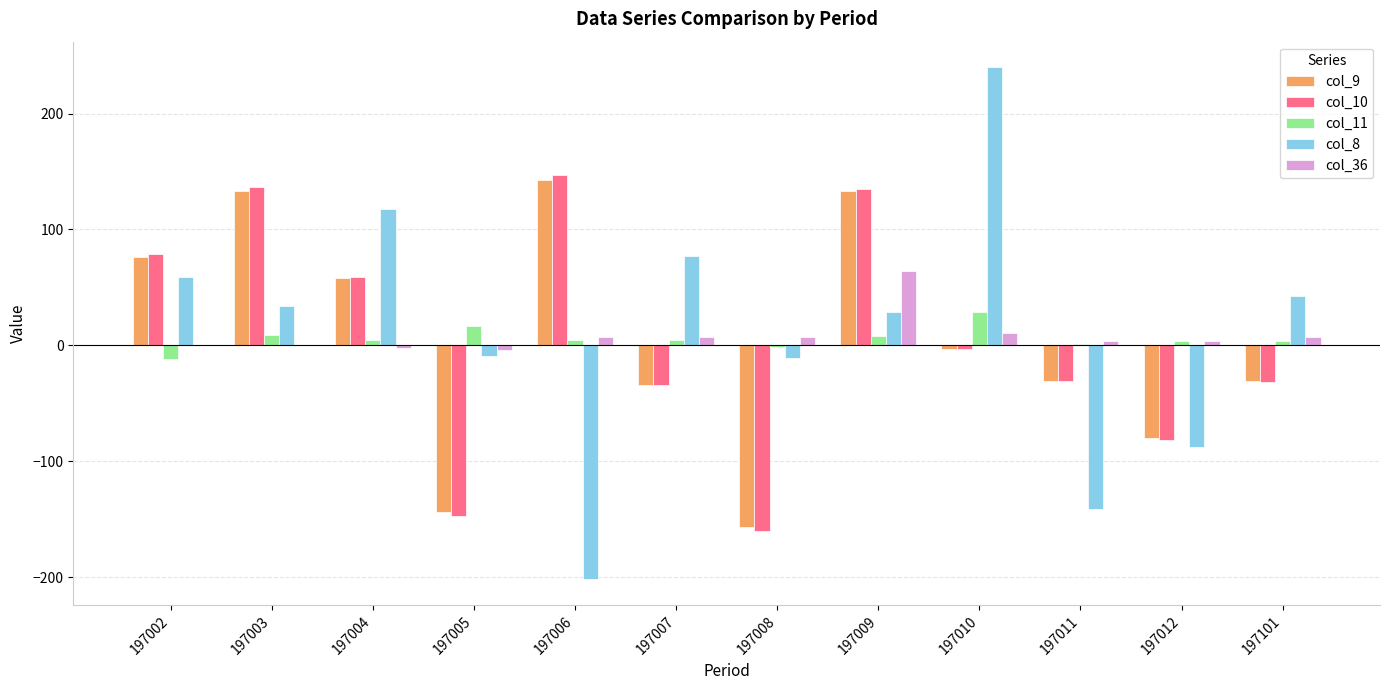

The col_11 series shows 17 at 197005. True or false?

True